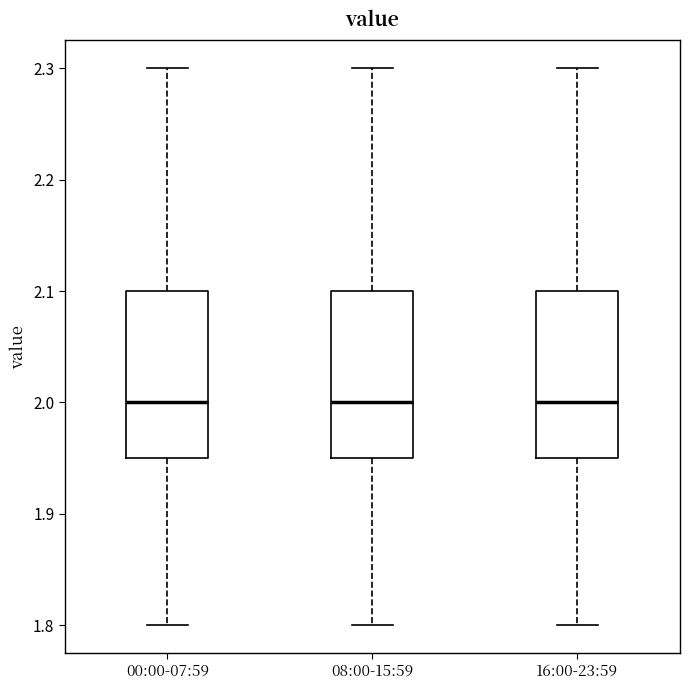

Reading left to right, transcribe this box plot: for each box, give where its median line is, the range the box spans, and where its two whiskers end, as read against the y-axis. The values are not printed on the chart, so give them approximately, as read against the axis.

00:00-07:59: median 2.00, box 1.95 to 2.10, whiskers 1.80 to 2.30
08:00-15:59: median 2.00, box 1.95 to 2.10, whiskers 1.80 to 2.30
16:00-23:59: median 2.00, box 1.95 to 2.10, whiskers 1.80 to 2.30